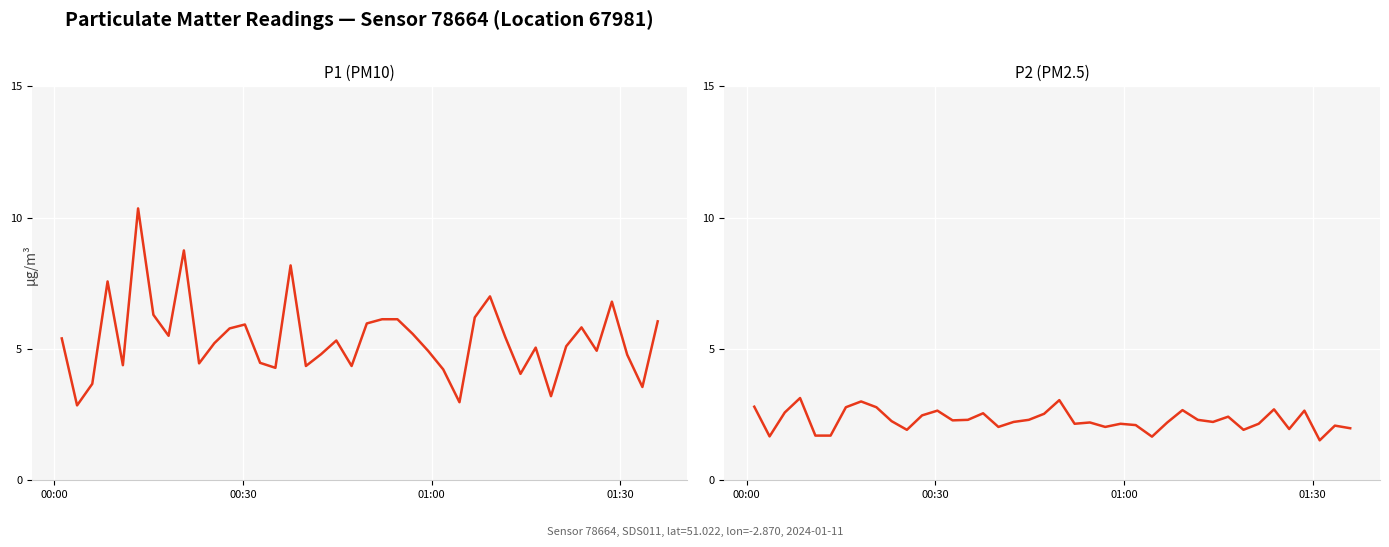

True or false: P2 has a value of 3.5 at 35.

False